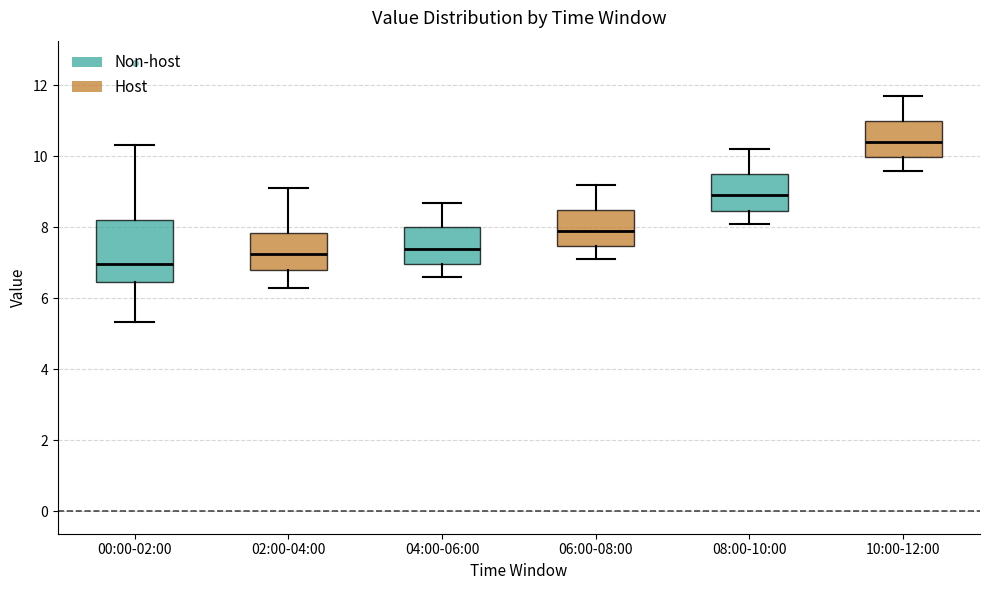

Reading left to right, transcribe this box plot: for each box, give where its median line is, the range the box spans, and where its two whiskers end, as read against the y-axis. The values are not printed on the chart, so give them approximately, as read against the axis.

00:00-02:00: median 7.0, box 6.4 to 8.2, whiskers 5.4 to 10.4
02:00-04:00: median 7.2, box 6.8 to 7.8, whiskers 6.4 to 9.2
04:00-06:00: median 7.4, box 7.0 to 8.0, whiskers 6.6 to 8.8
06:00-08:00: median 8.0, box 7.4 to 8.6, whiskers 7.2 to 9.2
08:00-10:00: median 9.0, box 8.4 to 9.6, whiskers 8.2 to 10.2
10:00-12:00: median 10.4, box 10.0 to 11.0, whiskers 9.6 to 11.8